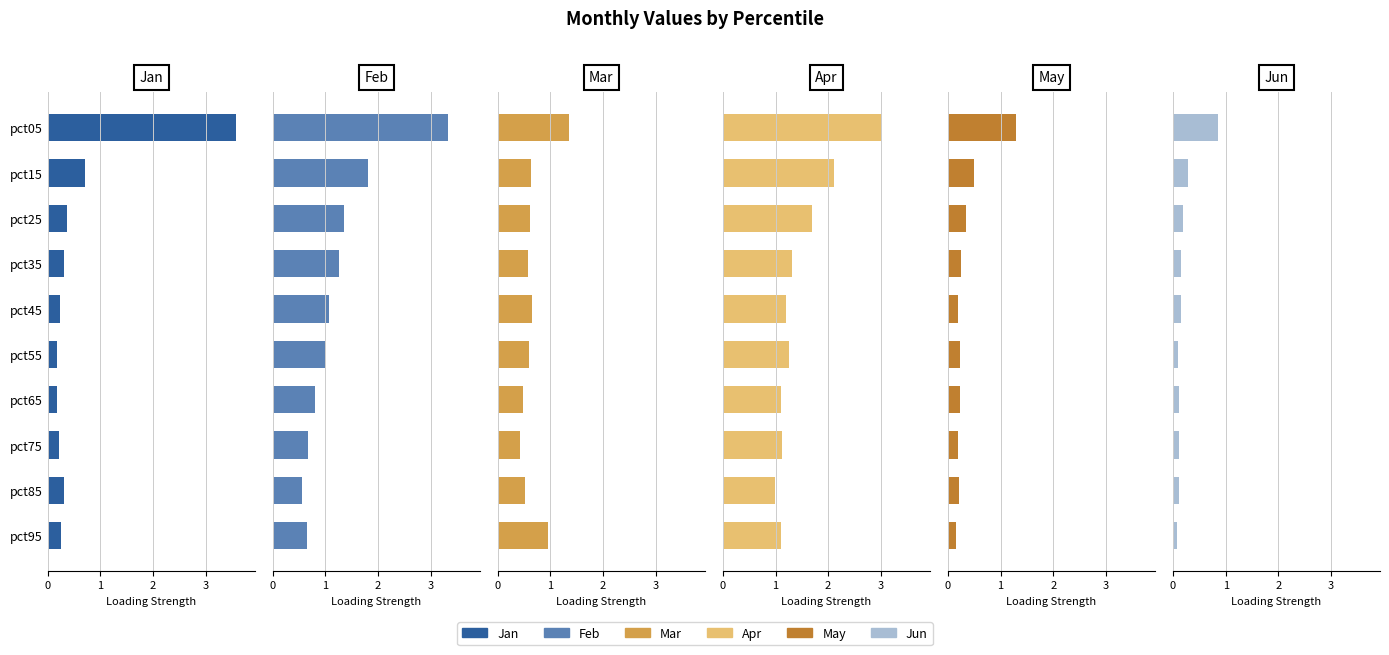

What is the sum of the Jun values at pct55 and pct85?

0.2